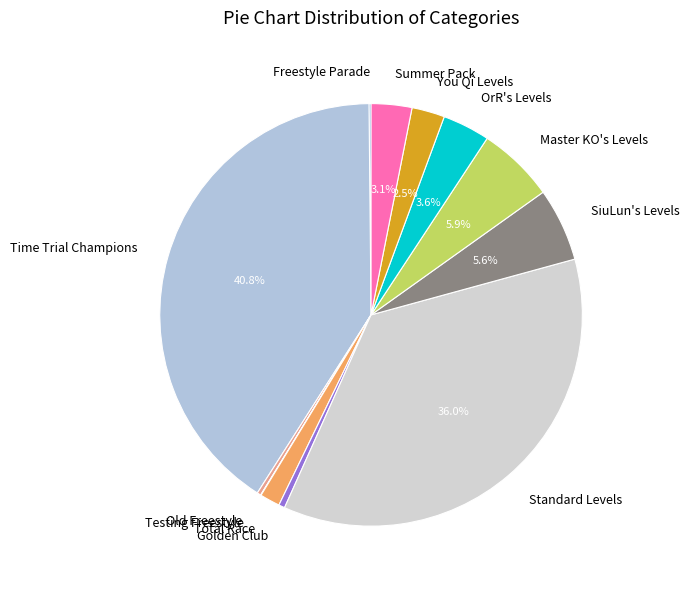

Does Standard Levels account for over 50% of the chart?

No